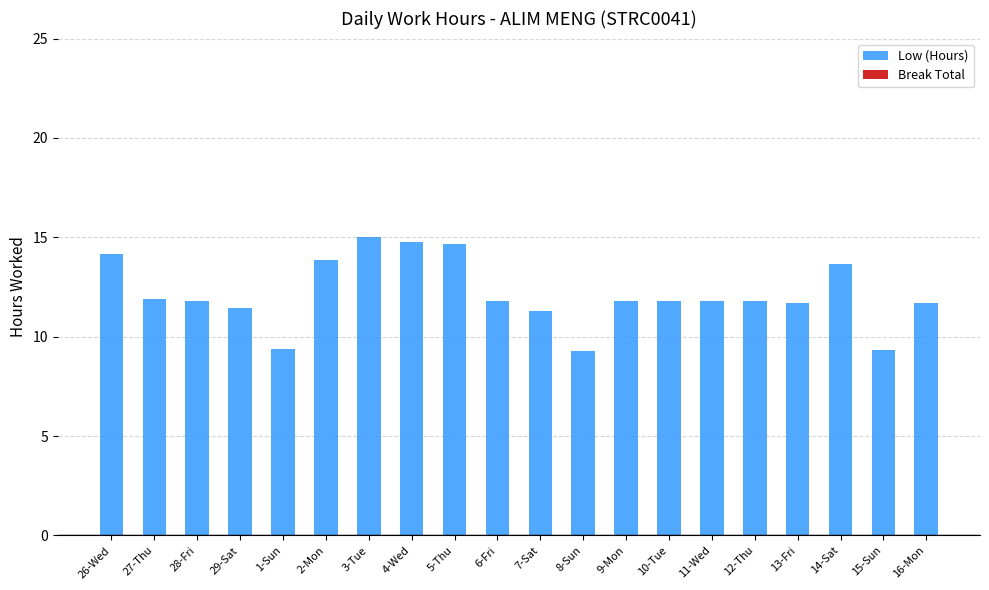

How many data points does each series have?

20